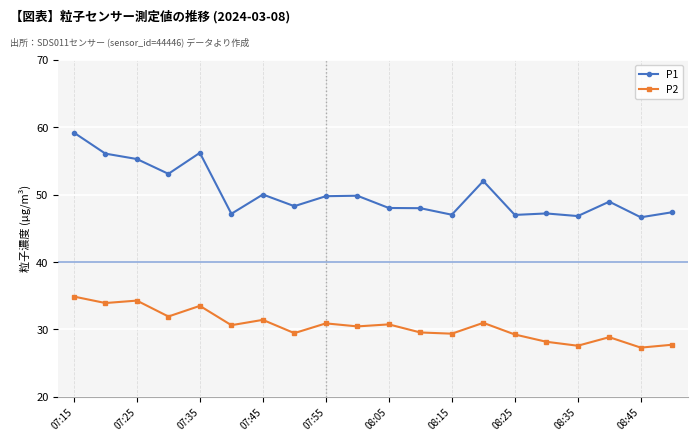

What are all the series names shown in the legend?

P1, P2